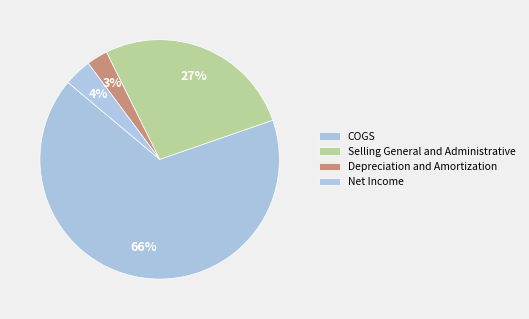

Count the number of slices in the pie.

4